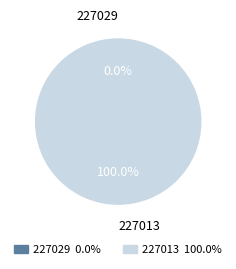

What is the total percentage of 227029 and 227013?

100.0%